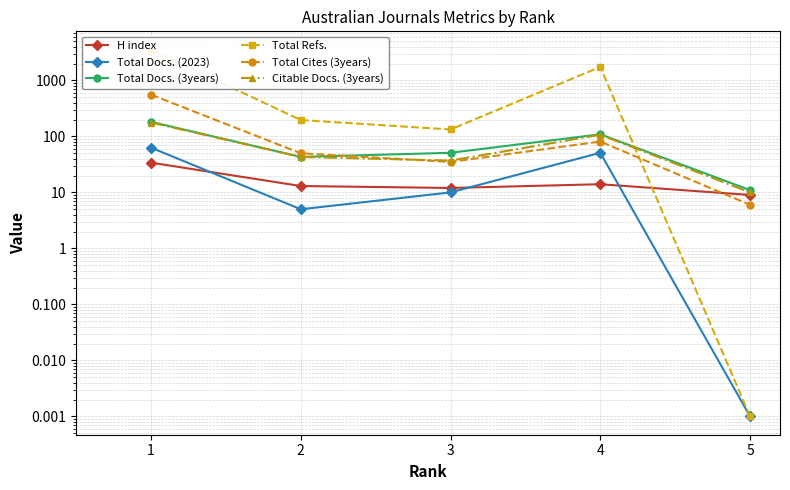

List the labels in order of Total Docs. (3years) value, smallest first.

5, 2, 3, 4, 1